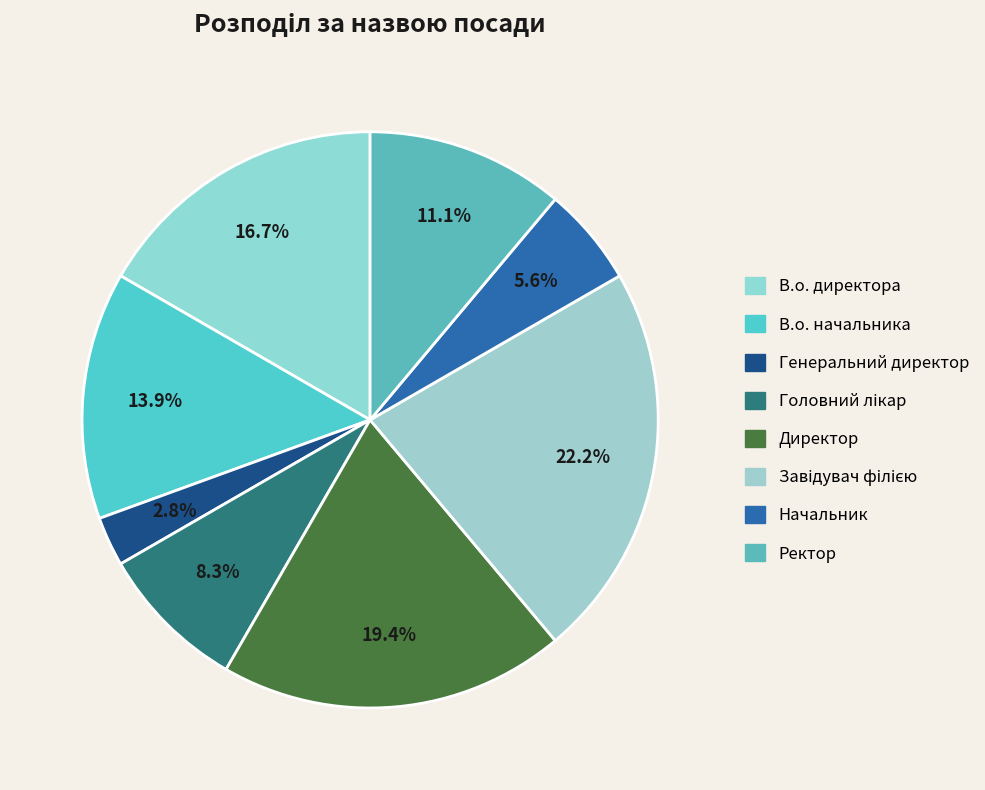

What is the ratio of the value at В.о. директора to the value at Директор?

0.9